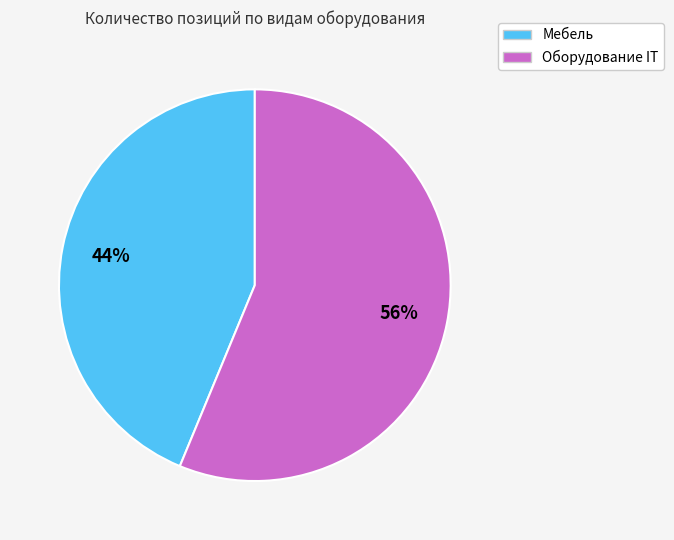

Rank the categories by value from lowest to highest.

Мебель, Оборудование IT